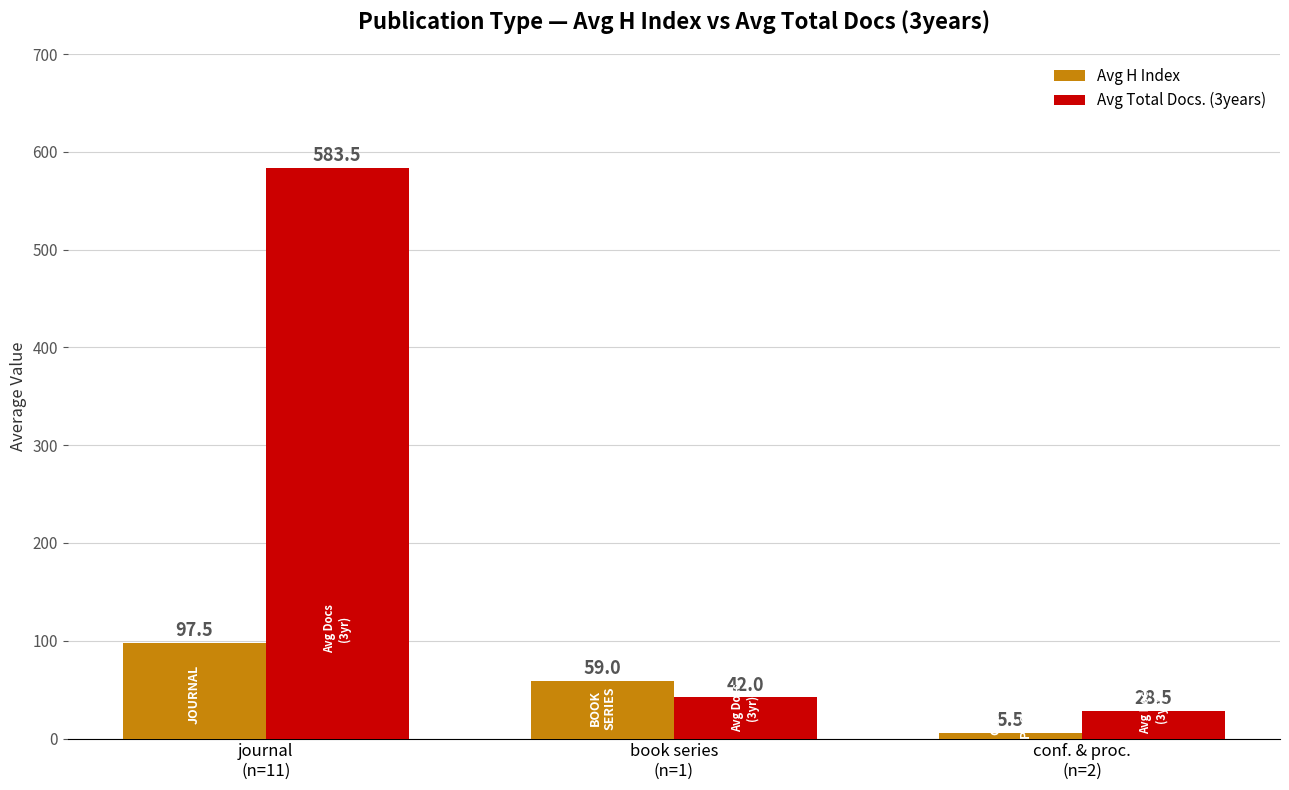

What is the total value across all series at journal
(n=11)?

681.0